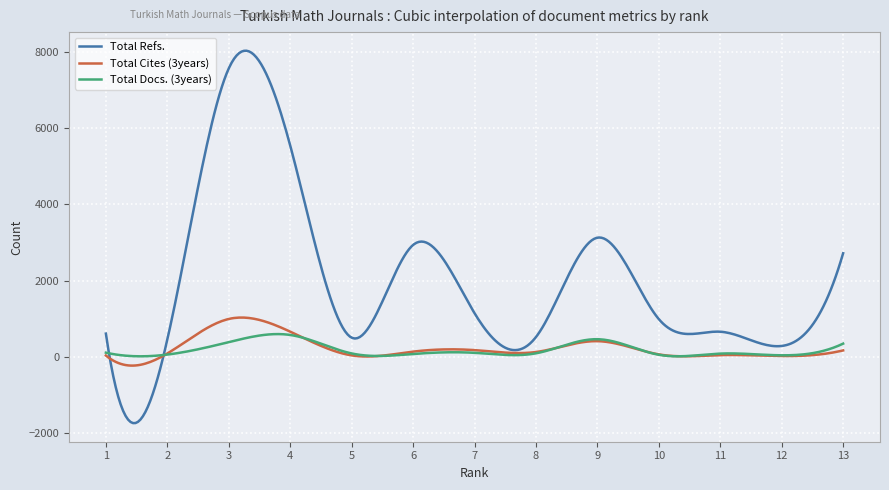

True or false: Total Refs. has more than 0 interior local peaks.

True